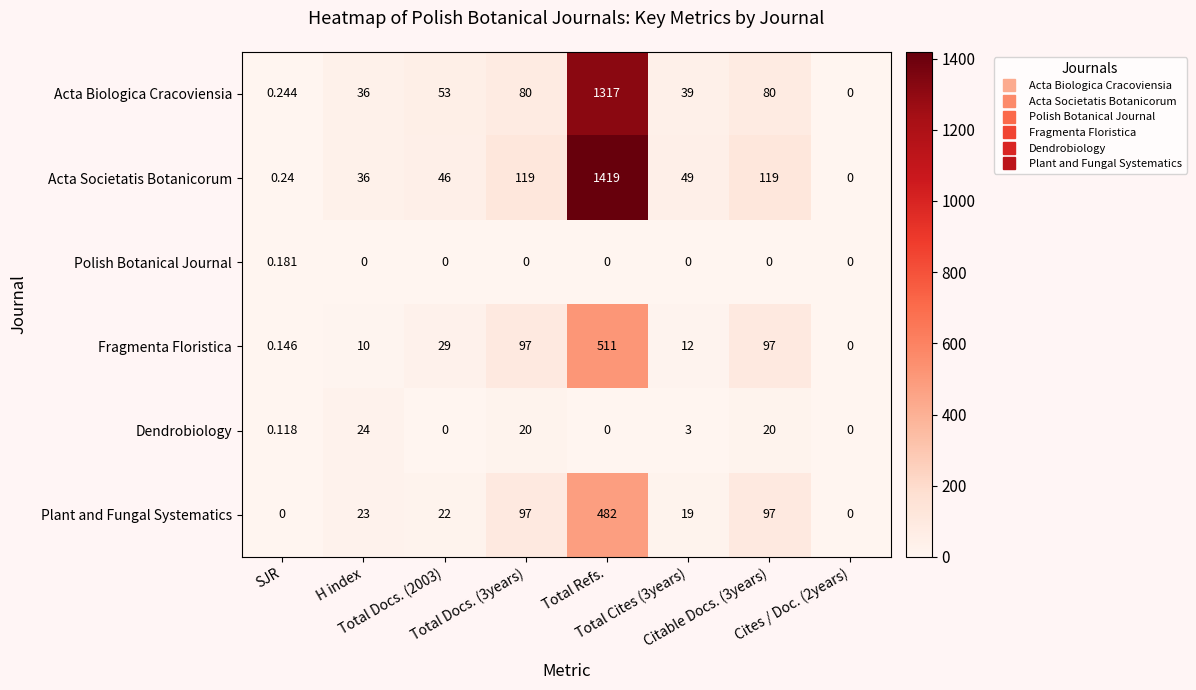

Which series has the largest total across all categories?

Acta Societatis Botanicorum